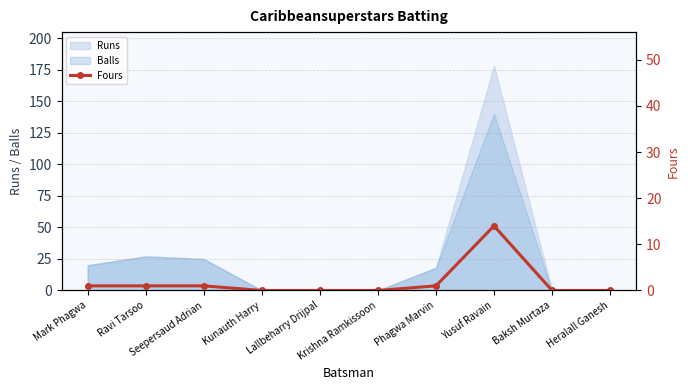

What is the highest value of the Runs series?

178